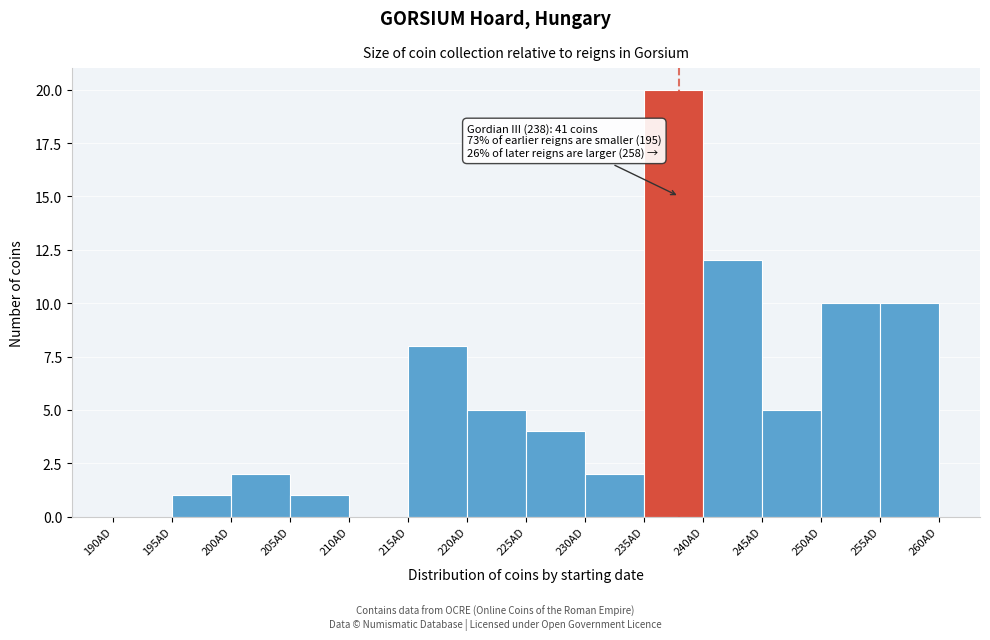

Over which range of the x-axis is the bar tallest?

235 to 240